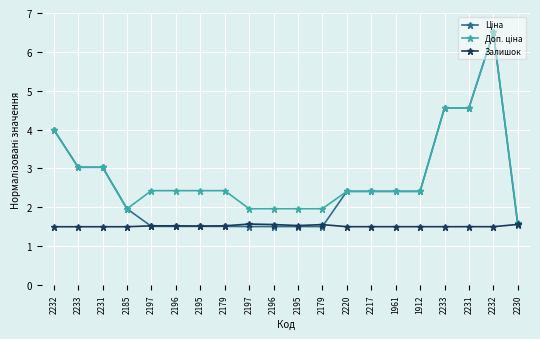

Reading right to left, what are all the values shown in this chart?

Ціна: 1.5	6.5	4.6	4.6	2.4	2.4	2.4	2.4	1.5	1.5	1.5	1.5	1.5	1.5	1.5	1.5	2.0	3.0	3.0	4.0
Доп. ціна: 1.6	6.5	4.6	4.6	2.4	2.4	2.4	2.4	2.0	2.0	2.0	2.0	2.4	2.4	2.4	2.4	2.0	3.0	3.0	4.0
Залишок: 1.6	1.5	1.5	1.5	1.5	1.5	1.5	1.5	1.6	1.5	1.6	1.6	1.5	1.5	1.5	1.5	1.5	1.5	1.5	1.5